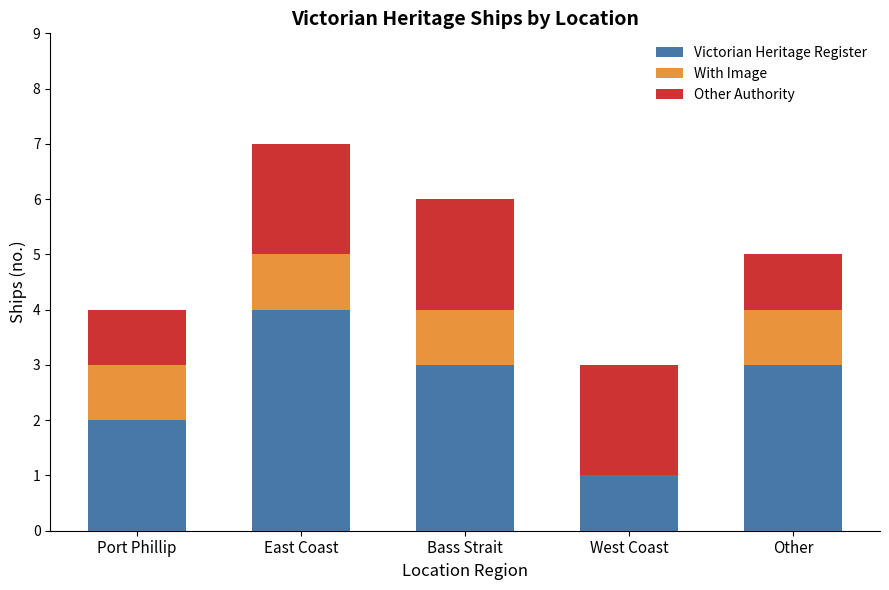

What is the maximum value for Victorian Heritage Register?

4